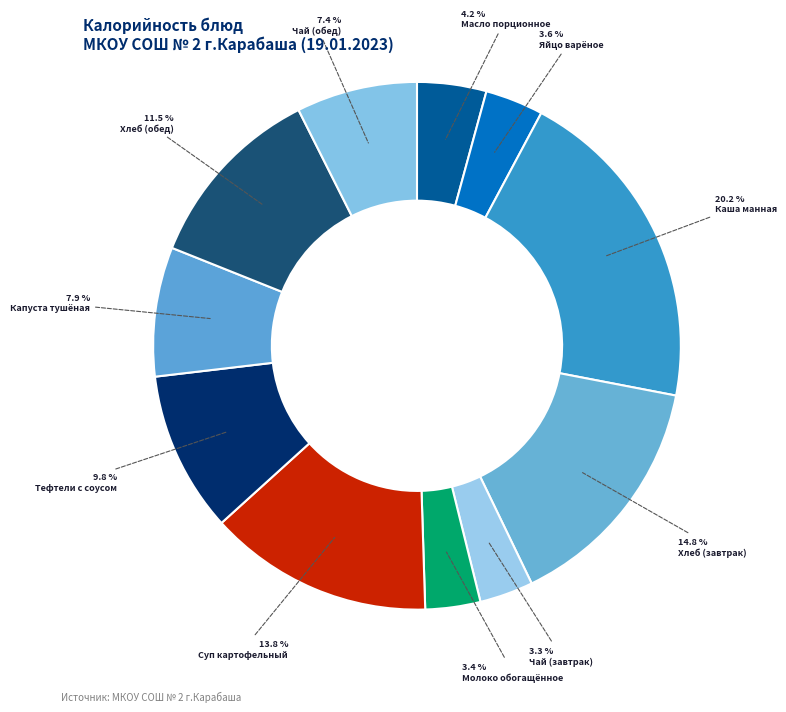

What portion of the pie excludes Тефтели с соусом?

90.2%